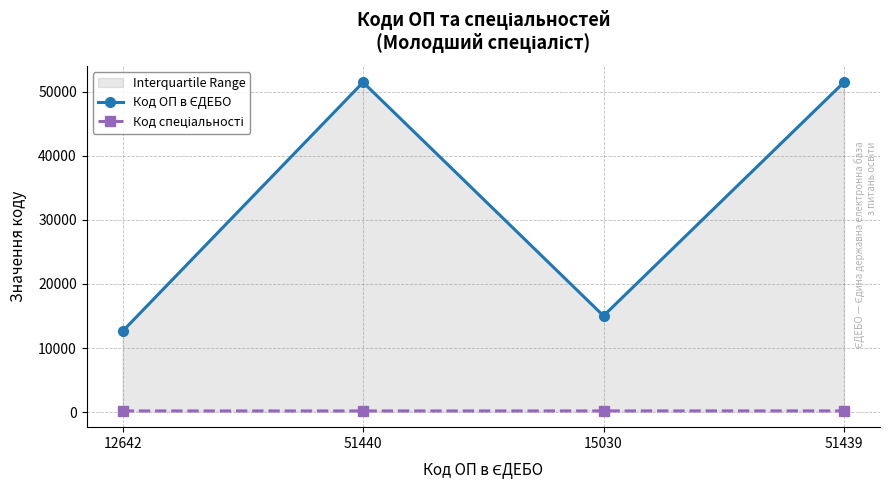

At how many categories does at least one series exceed 25709?

2